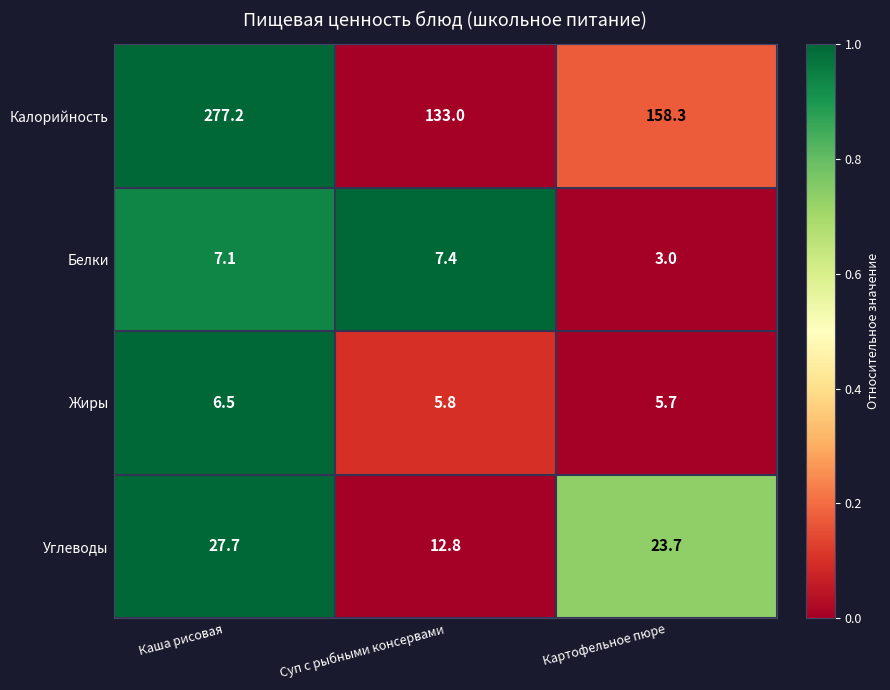

What is the average value of the Углеводы series?

21.4